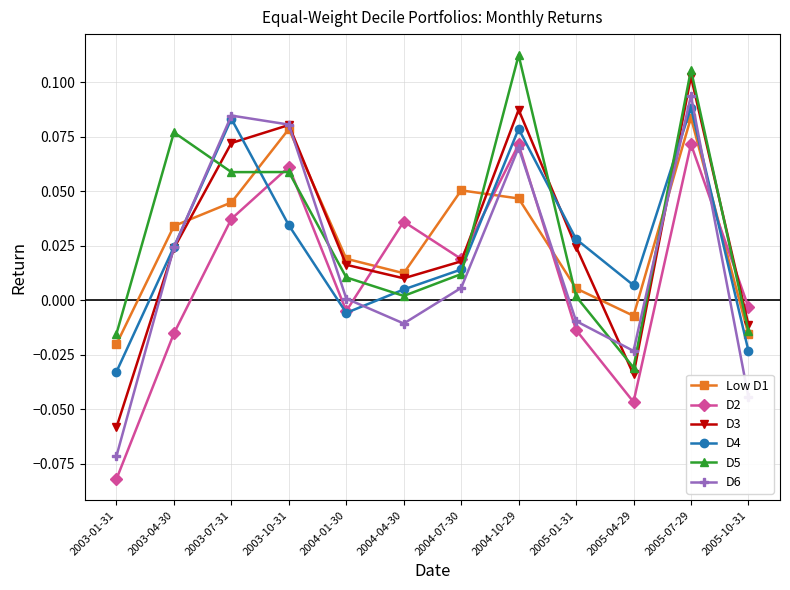

At which label does D2 reach its minimum?

2003-01-31